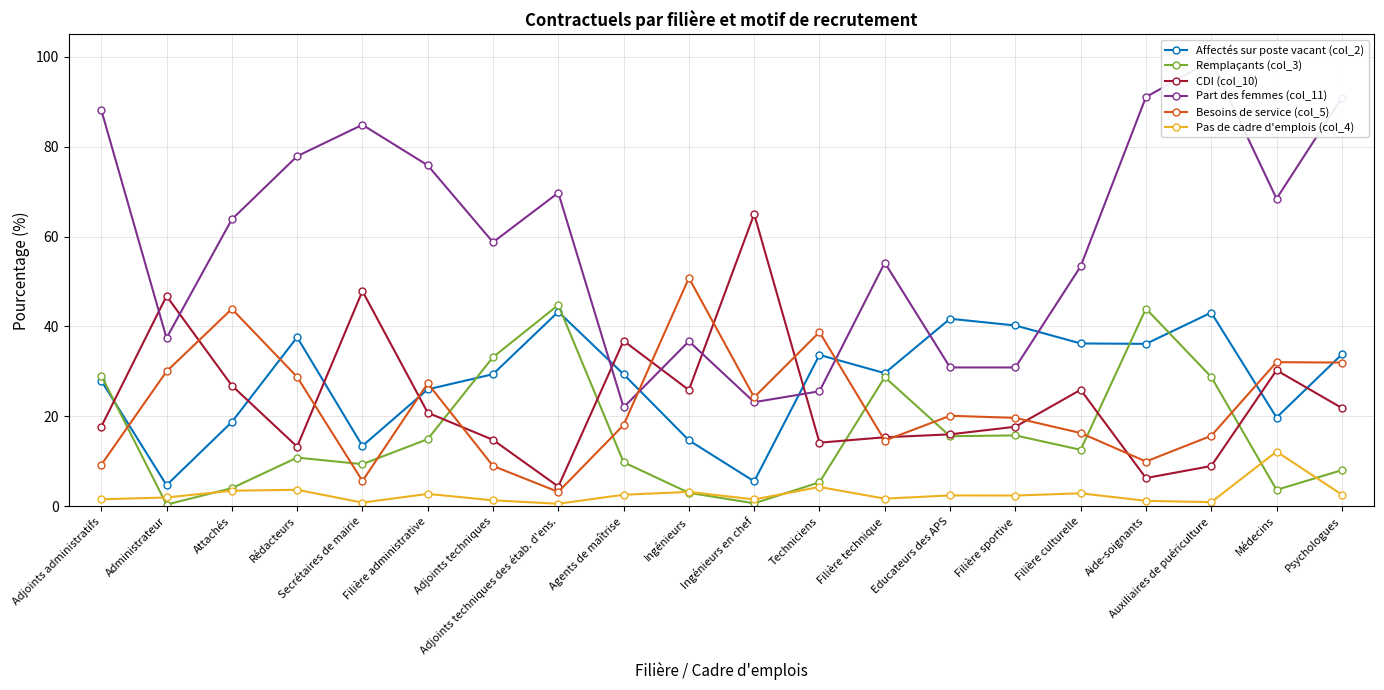

How many lines are shown in the chart?

6